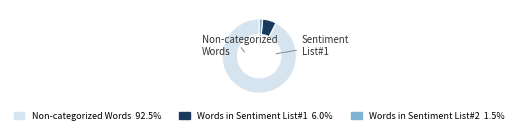

How many slices are in this pie chart?

3